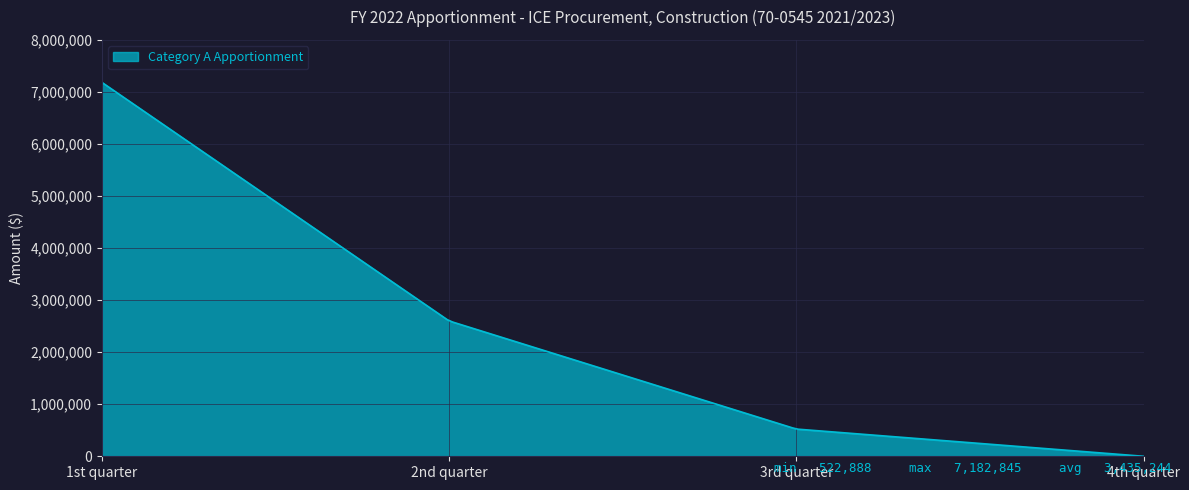

What is the difference between the maximum and minimum values?

7182845.0